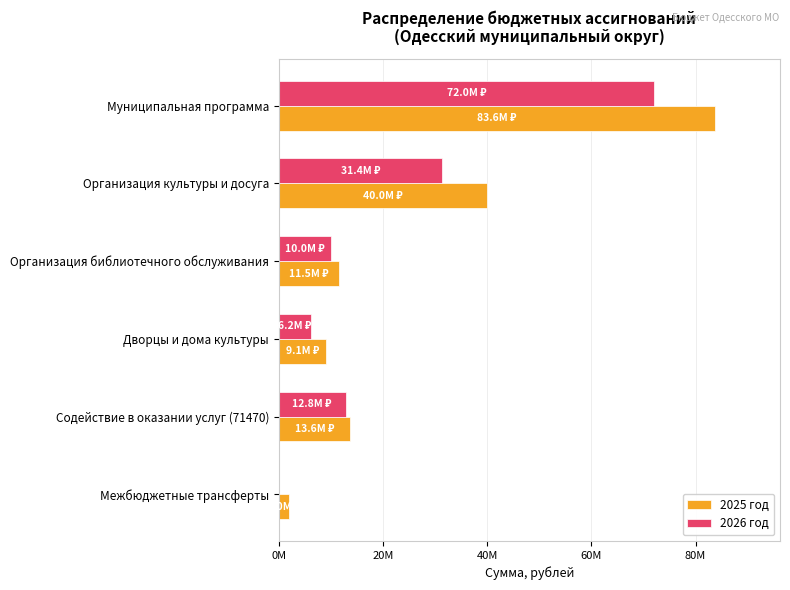

What are all the series names shown in the legend?

2025 год, 2026 год